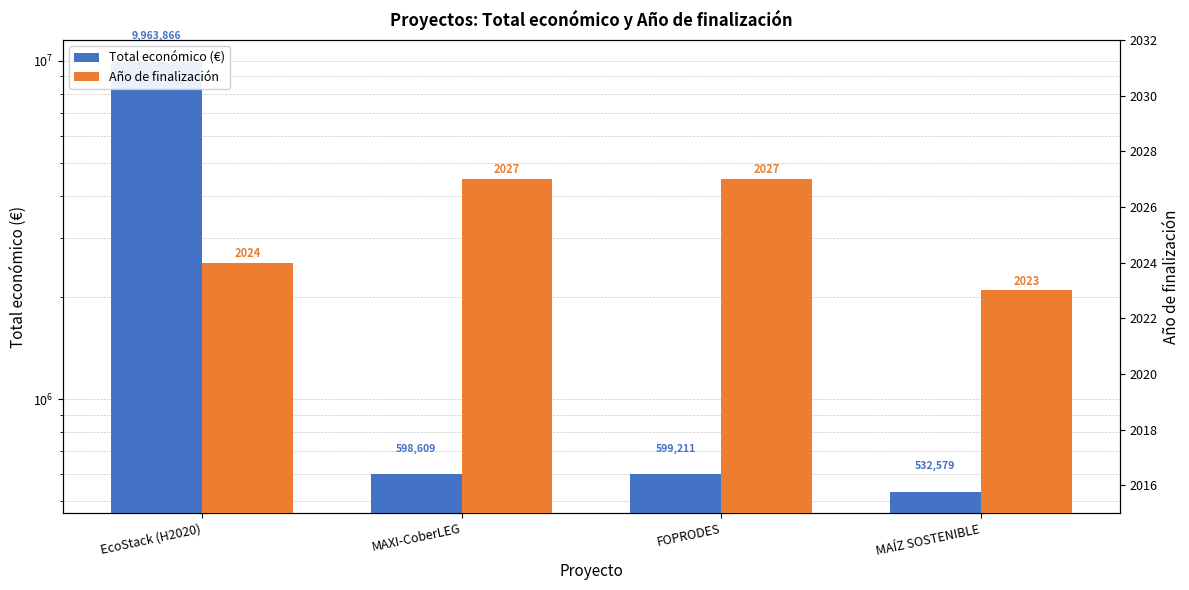

Between MAXI-CoberLEG and FOPRODES, which is larger?

FOPRODES